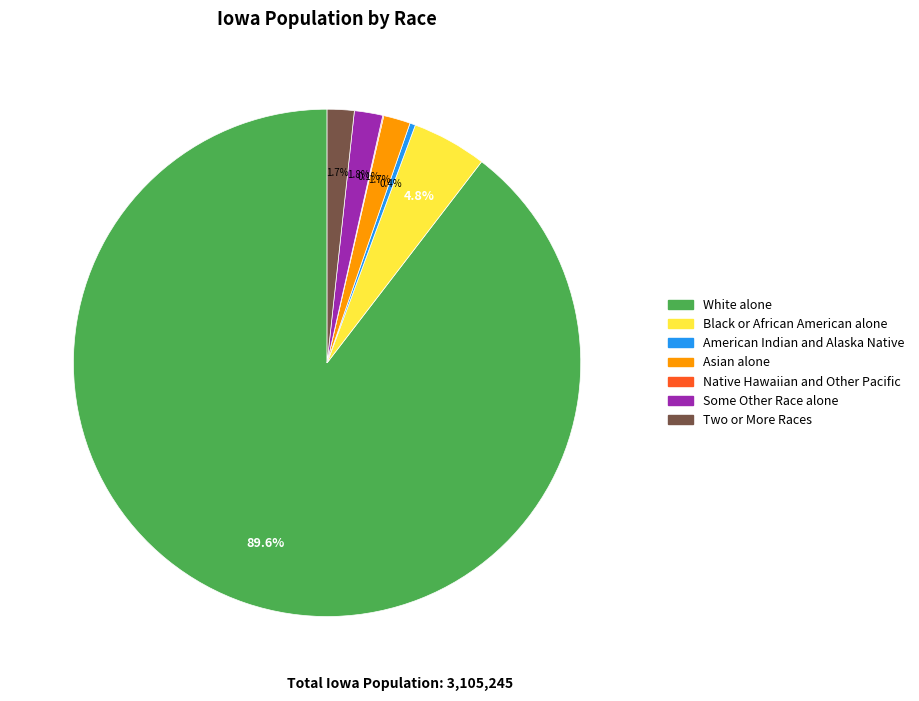

What is the majority slice?

White alone